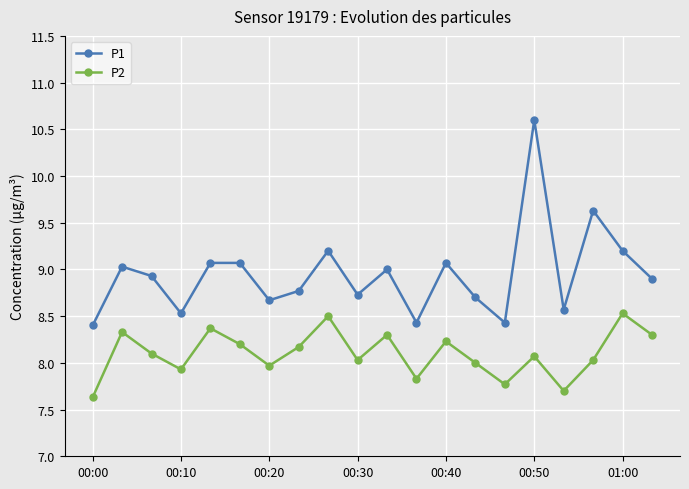

List the series in order of their overall mean, highest first.

P1, P2